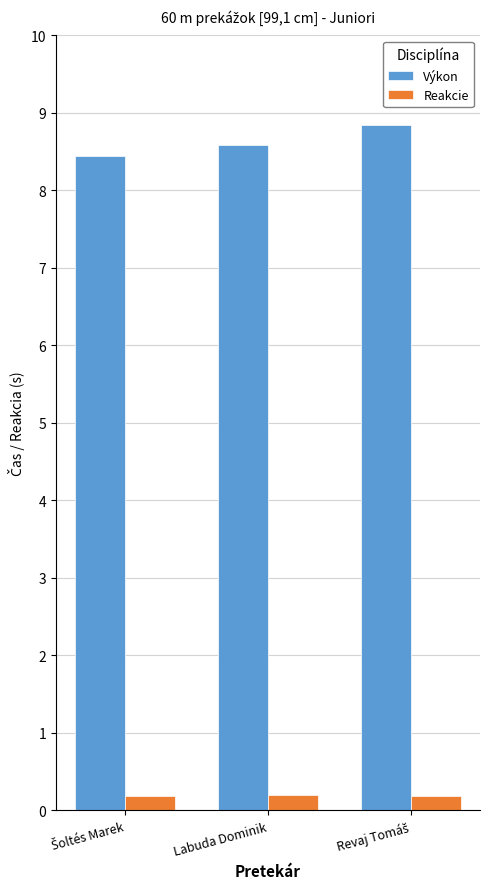

Is the value of Výkon at Labuda Dominik greater than the value of Reakcie at Labuda Dominik?

Yes